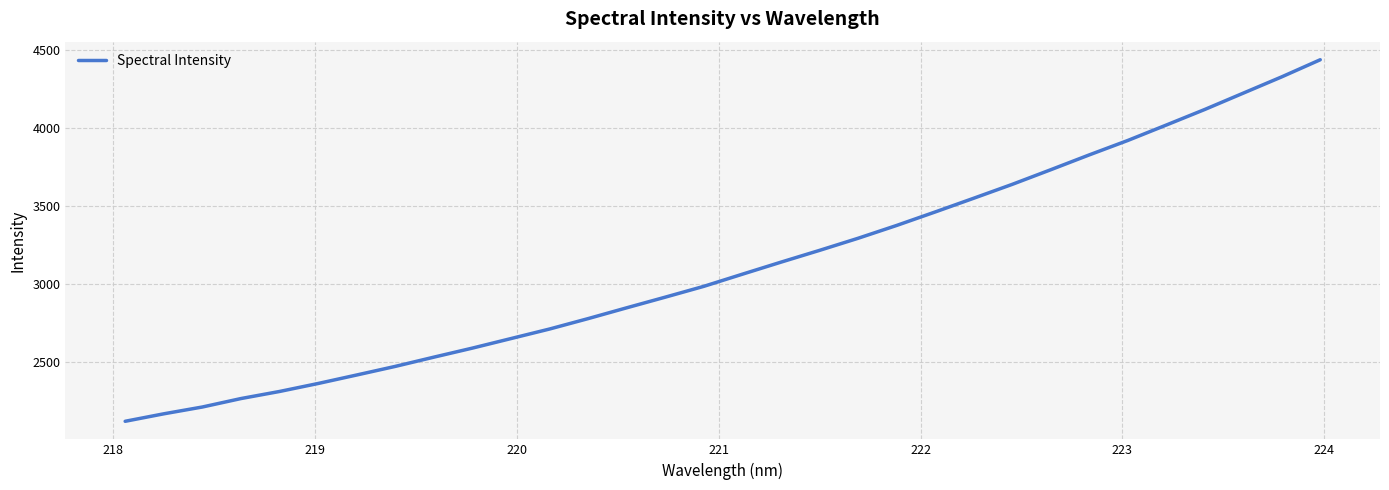

What is the difference between the maximum and minimum values?

2314.9